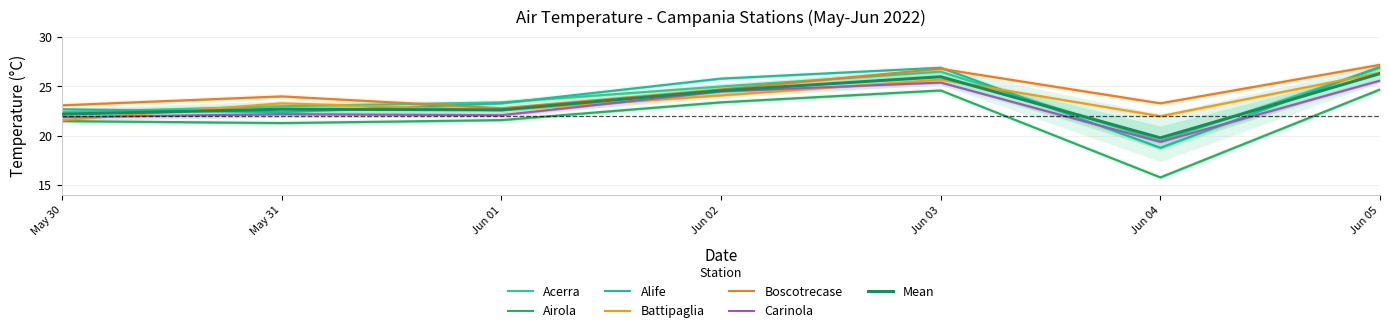

List the series in order of their peak value, highest first.

Boscotrecase, Alife, Acerra, Battipaglia, Carinola, Airola